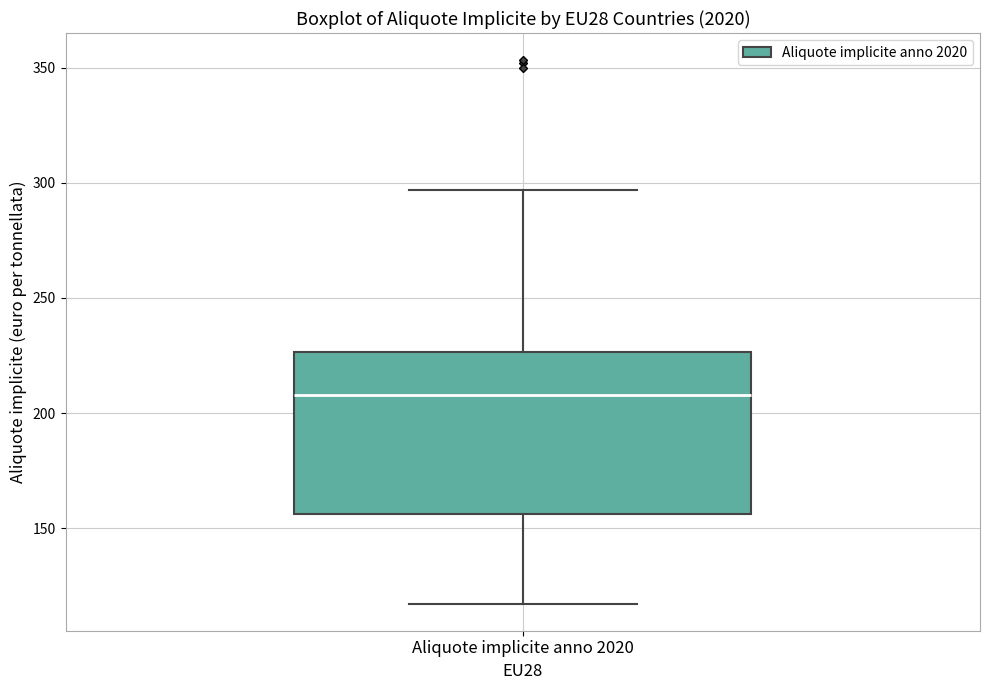

Where is the upper edge of the box for Aliquote implicite anno 2020 on the y-axis? The values are not printed on the chart, so give them approximately, as read against the axis.

225